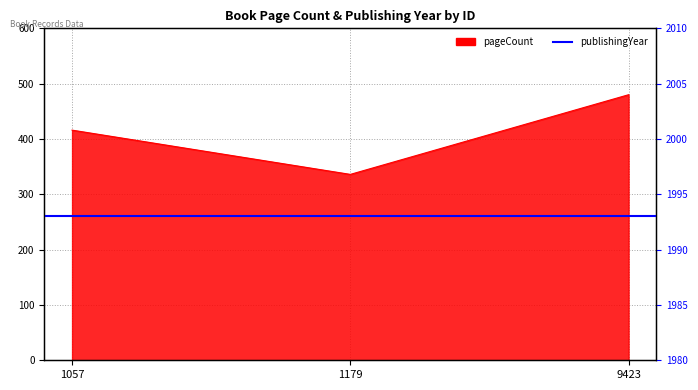

Reading left to right, transcribe all the data shown in this chart.

1057=416	1179=336	9423=480